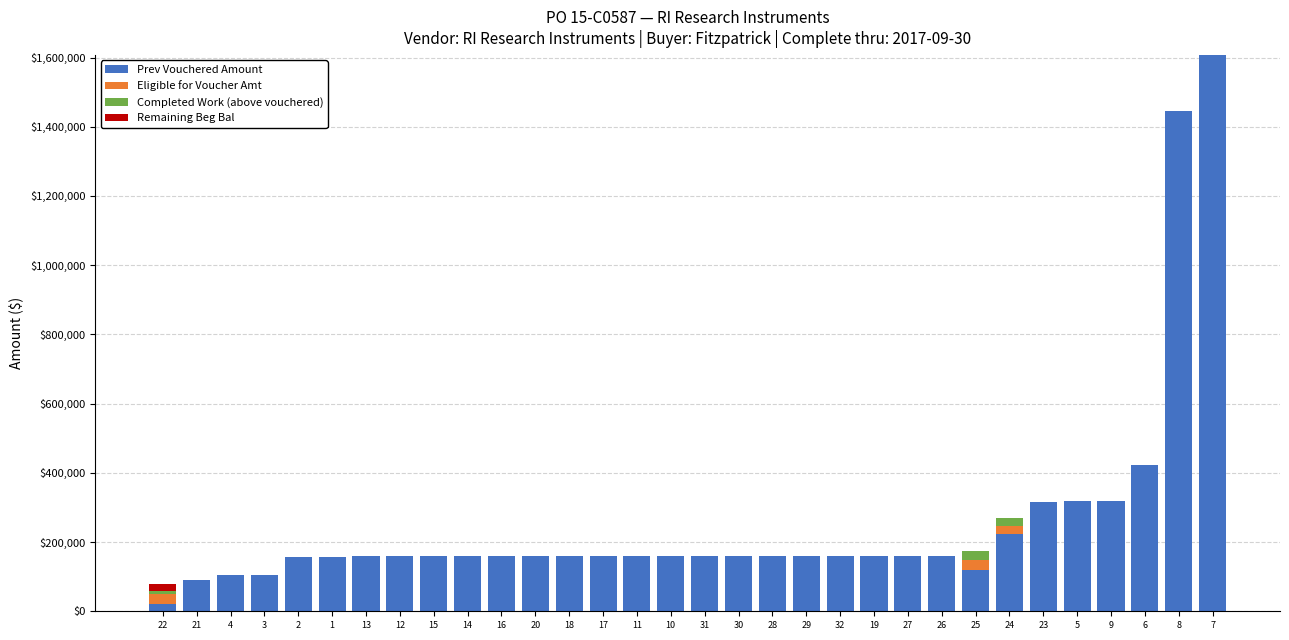

At which category is the sum across all series the highest?

7